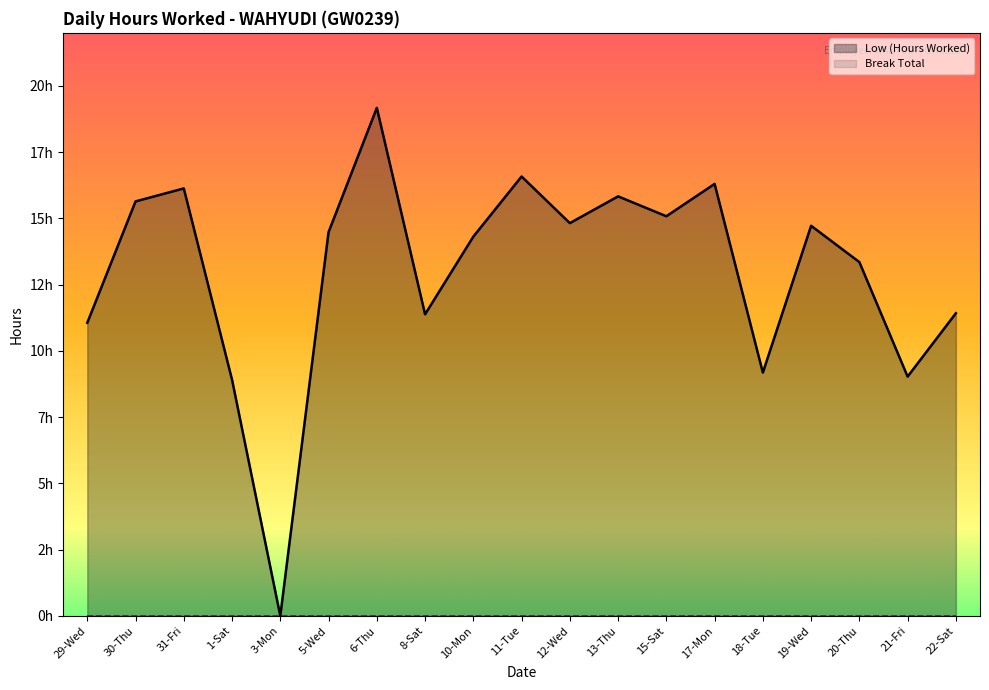

Rank the categories by value from lowest to highest.

3-Mon, 1-Sat, 21-Fri, 18-Tue, 29-Wed, 8-Sat, 22-Sat, 20-Thu, 10-Mon, 5-Wed, 19-Wed, 12-Wed, 15-Sat, 30-Thu, 13-Thu, 31-Fri, 17-Mon, 11-Tue, 6-Thu